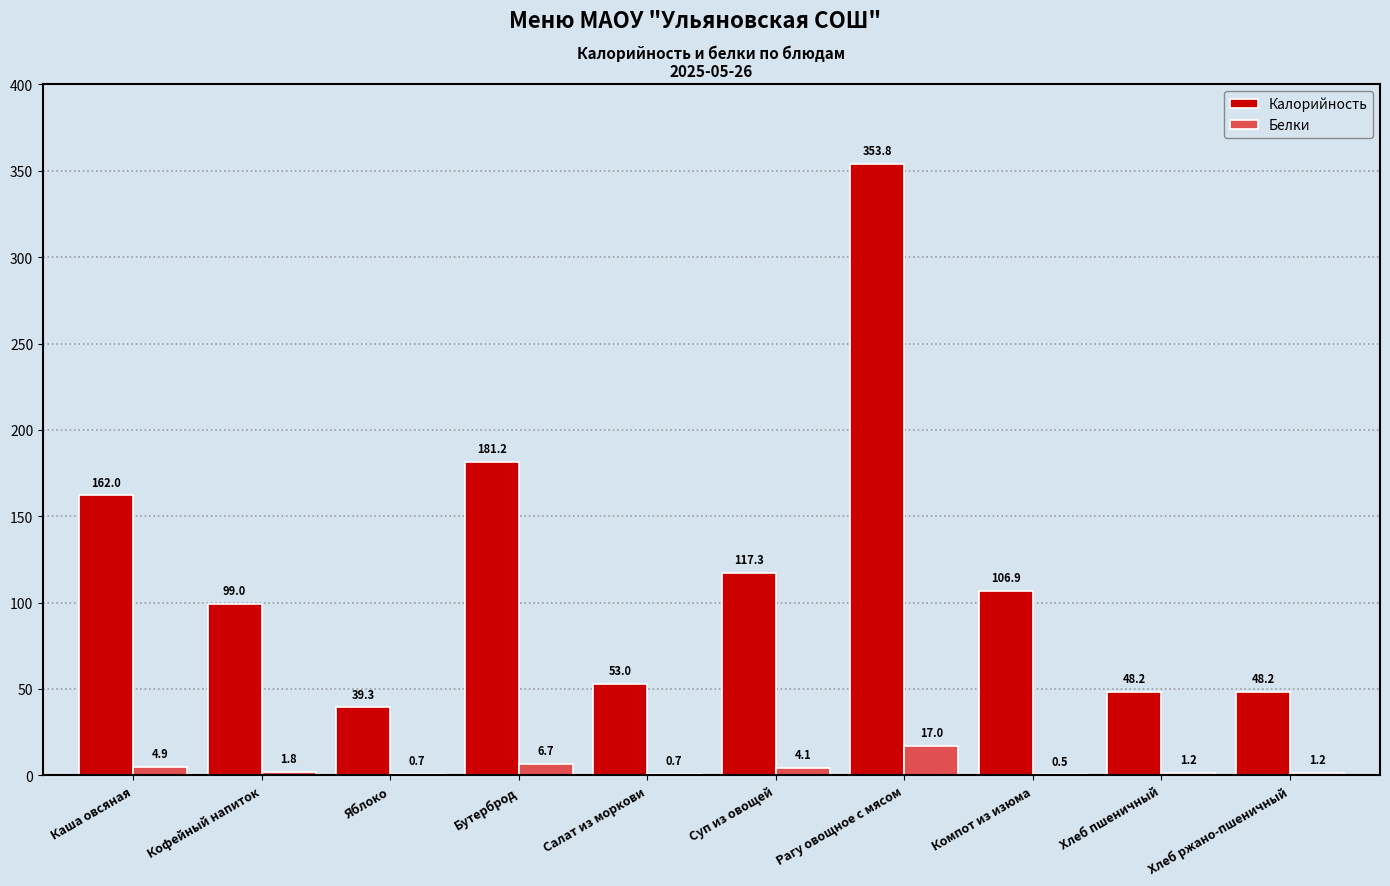

Reading right to left, transcribe all the data shown in this chart.

Калорийность: 48.2	48.2	106.9	353.8	117.3	53.0	181.2	39.3	99.0	162.0
Белки: 1.2	1.2	0.5	17.0	4.1	0.7	6.7	0.7	1.8	4.9